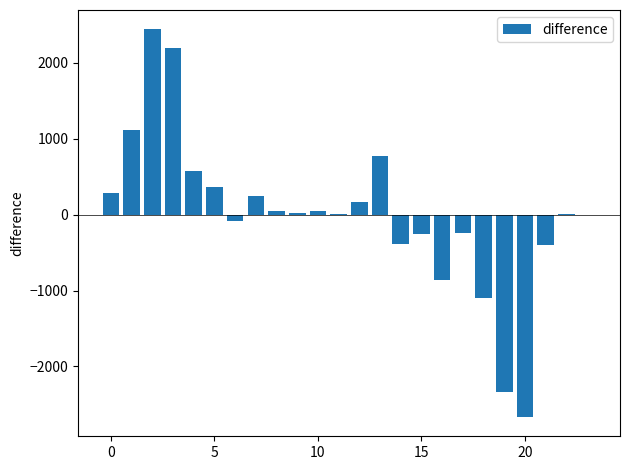

What is the maximum value shown in the chart?

2438